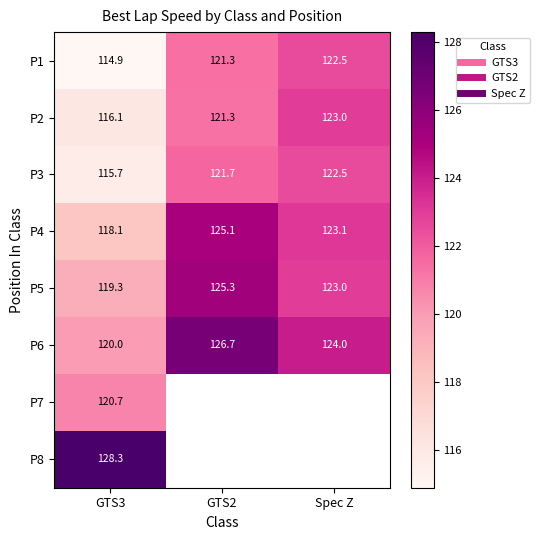

Which category has the highest value in the P2 series?

Spec Z